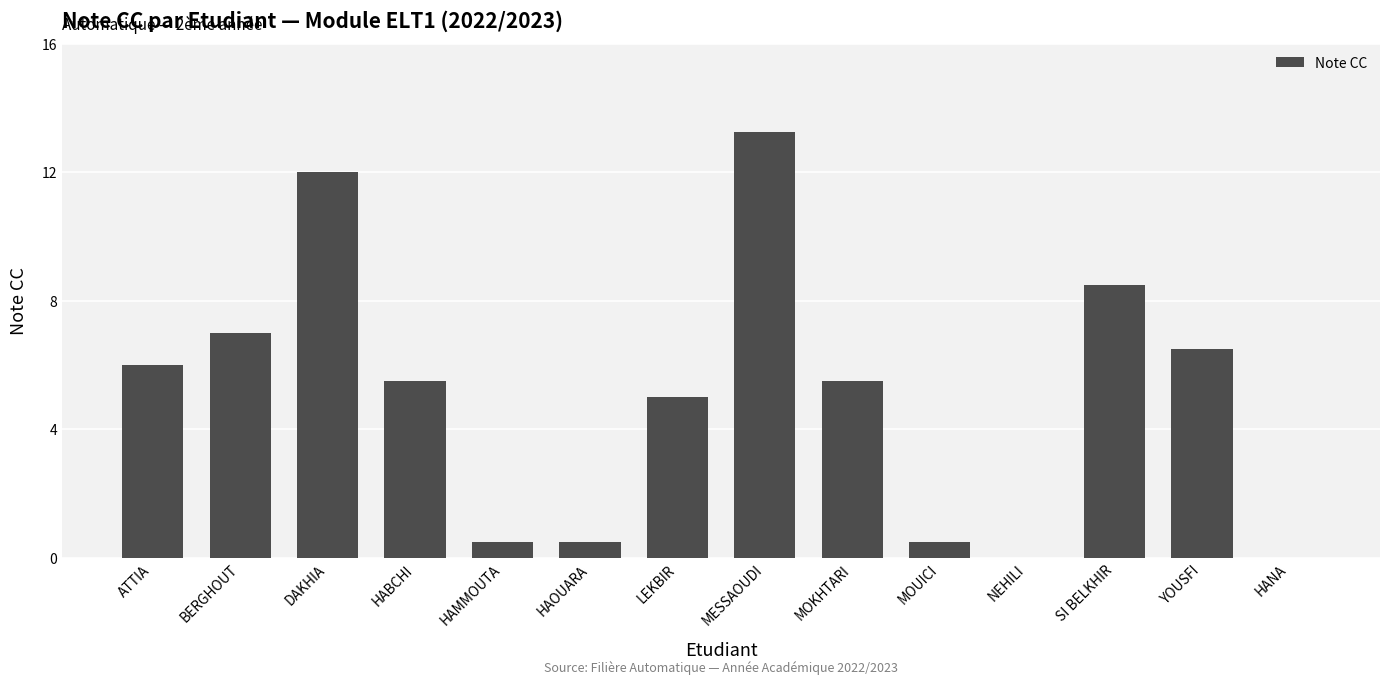

How many data points does each series have?

14